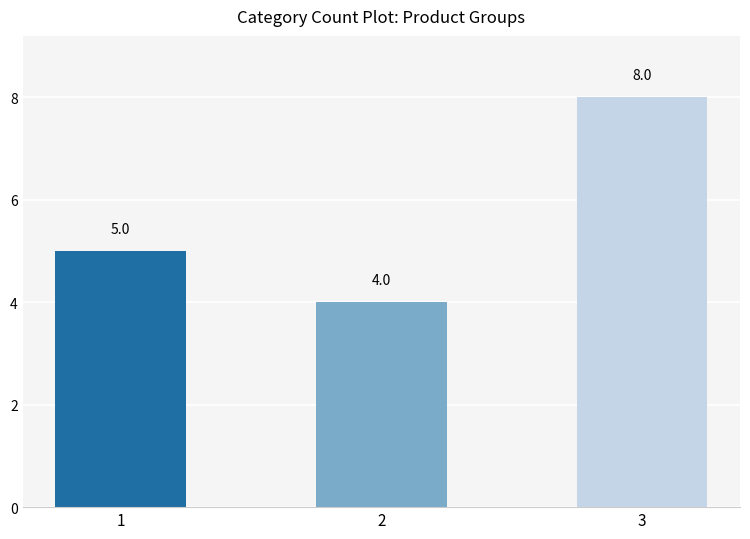

Reading right to left, list all the values displayed in this chart.

8	4	5